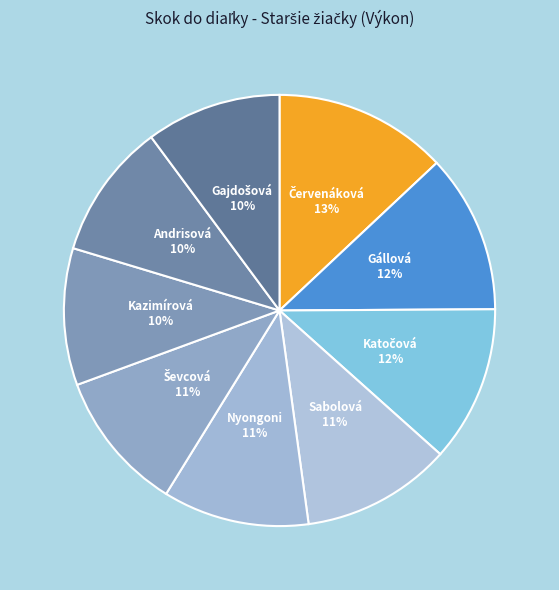

How many segments does this pie chart have?

9